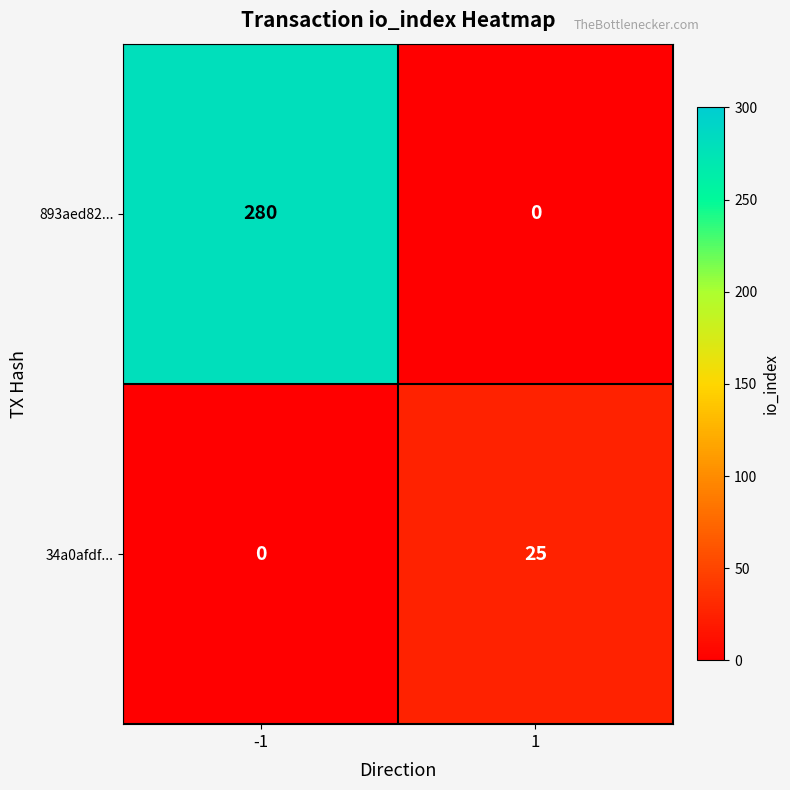

Rank the series by their maximum value, from highest to lowest.

893aed82..., 34a0afdf...